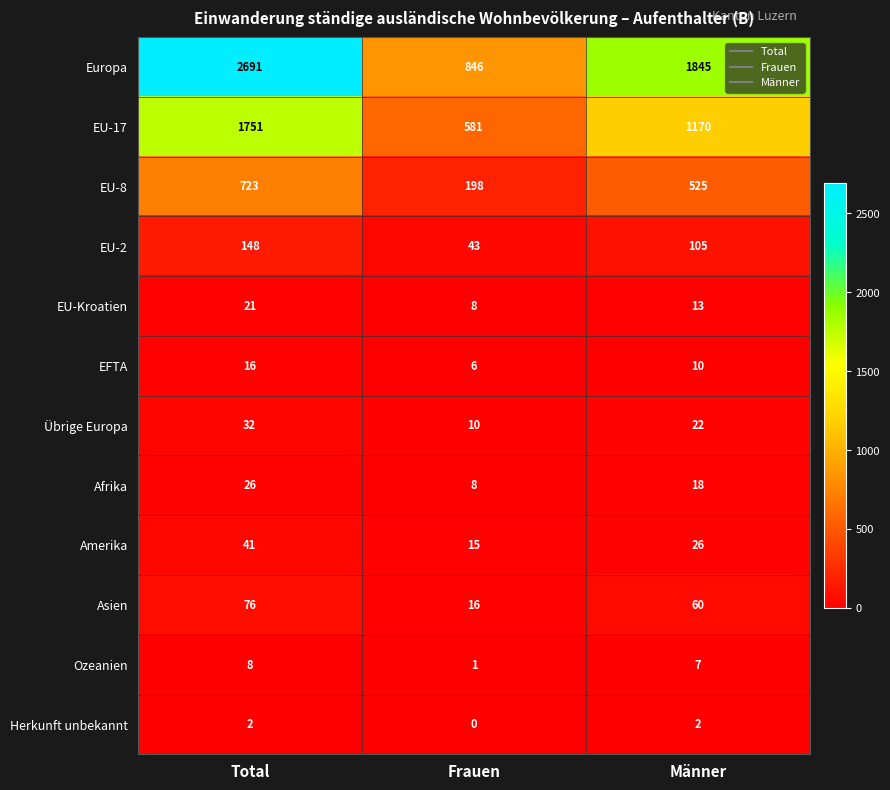

Which series has the largest range (max minus min)?

Europa